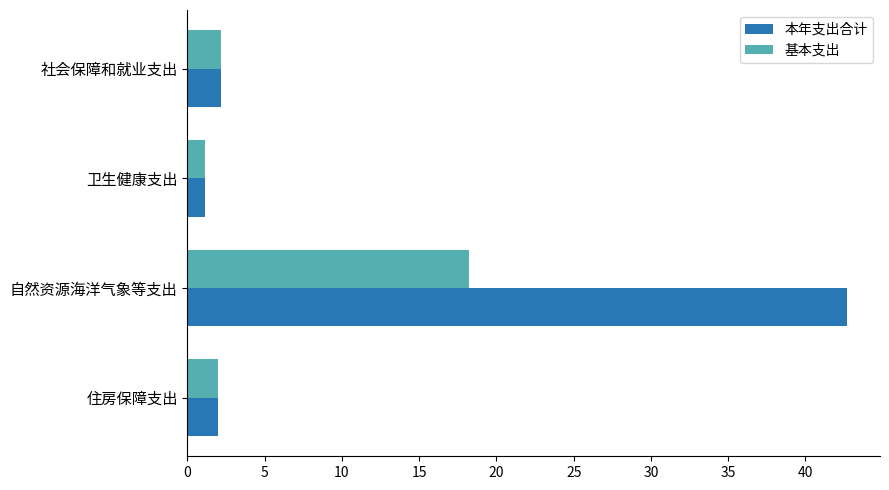

List the series in order of their peak value, highest first.

本年支出合计, 基本支出